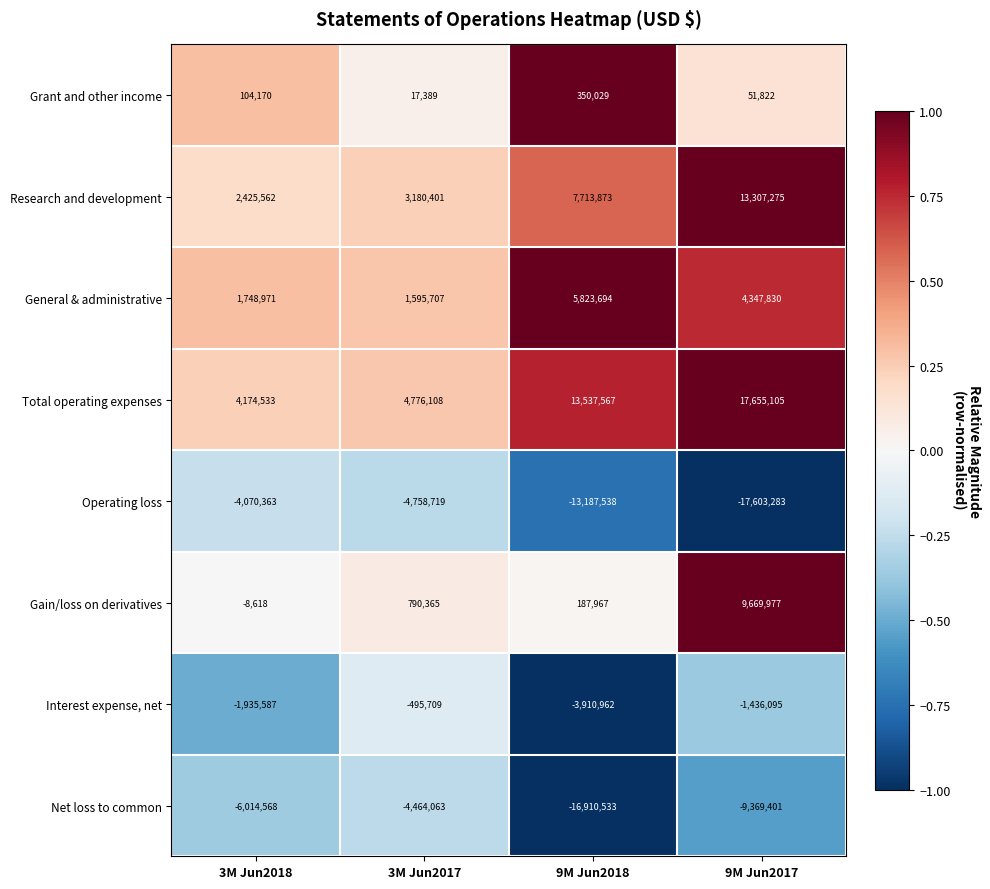

At how many categories does at least one series exceed 1897166?

4